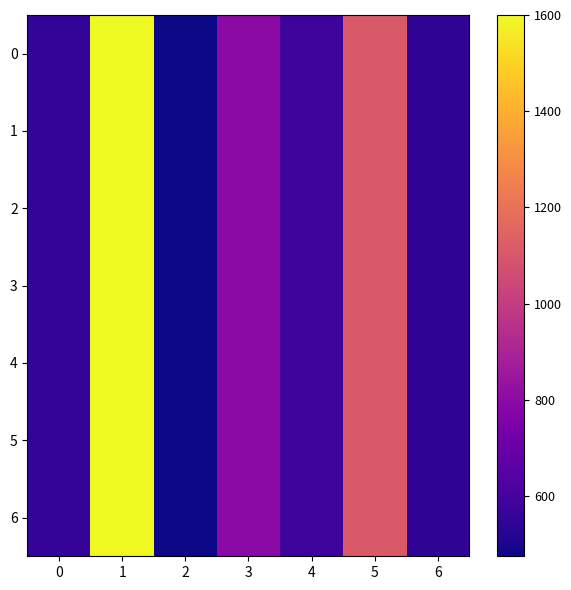

Reading right to left, transcribe all the data shown in this chart.

0: 6=541	5=1108	4=578	3=797	2=475	1=1600	0=554
1: 6=541	5=1108	4=578	3=797	2=475	1=1600	0=554
2: 6=541	5=1108	4=578	3=797	2=475	1=1600	0=554
3: 6=541	5=1108	4=578	3=797	2=475	1=1600	0=554
4: 6=541	5=1108	4=578	3=797	2=475	1=1600	0=554
5: 6=541	5=1108	4=578	3=797	2=475	1=1600	0=554
6: 6=541	5=1108	4=578	3=797	2=475	1=1600	0=554